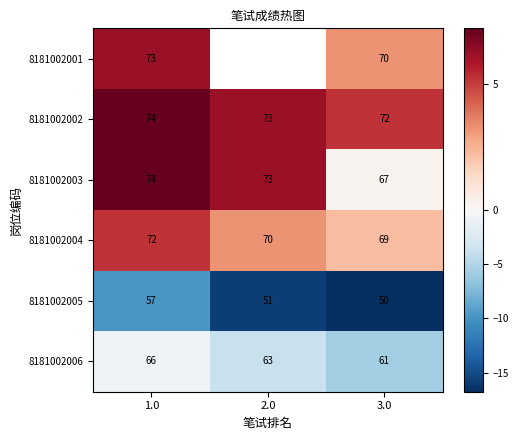

The value of 8181002002 at 2.0 is 6.2. True or false?

True